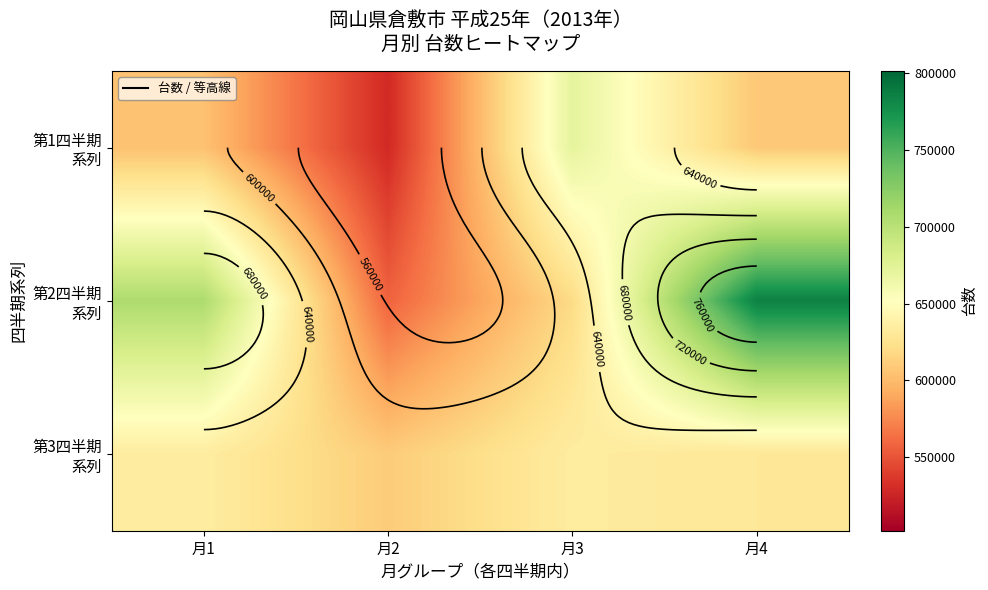

Rank the series by their maximum value, from highest to lowest.

第2四半期 系列, 第1四半期 系列, 第3四半期 系列